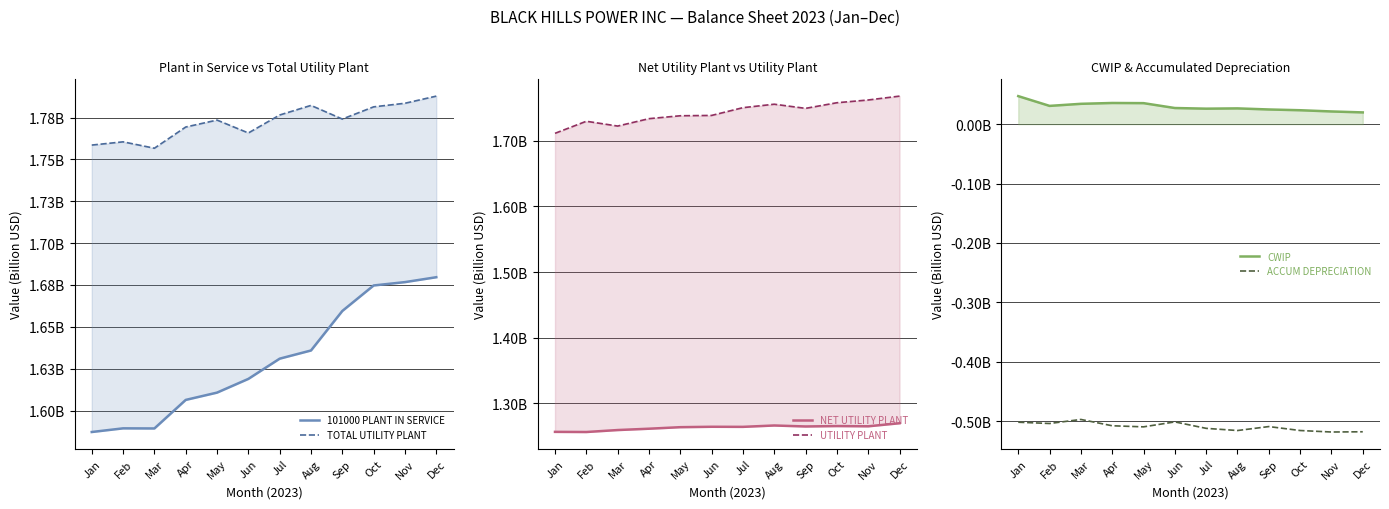

Which series has the largest total across all categories?

TOTAL UTILITY PLANT